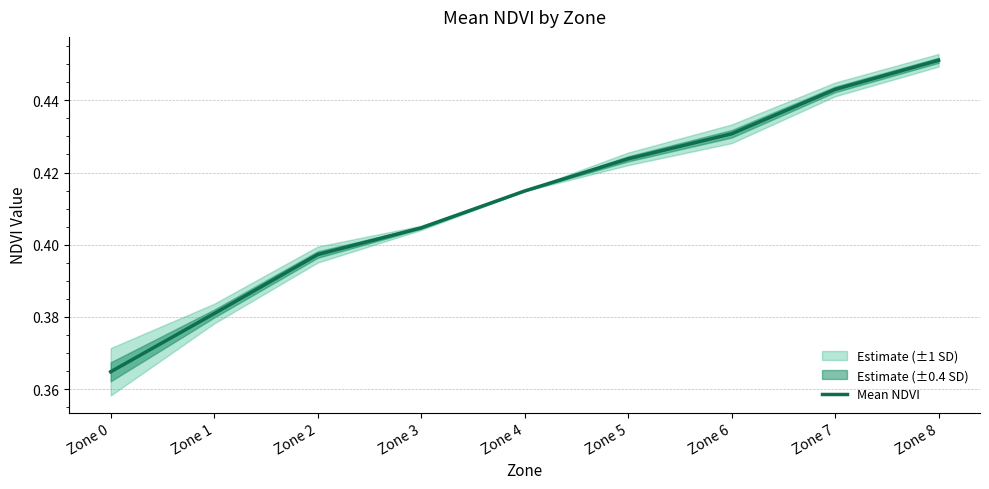

What is the average value?

0.4